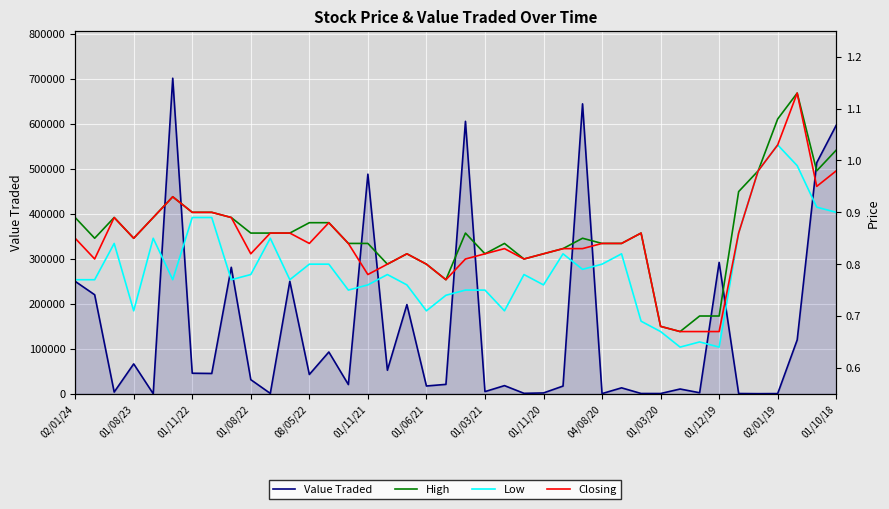

How many distinct data groups are displayed?

4